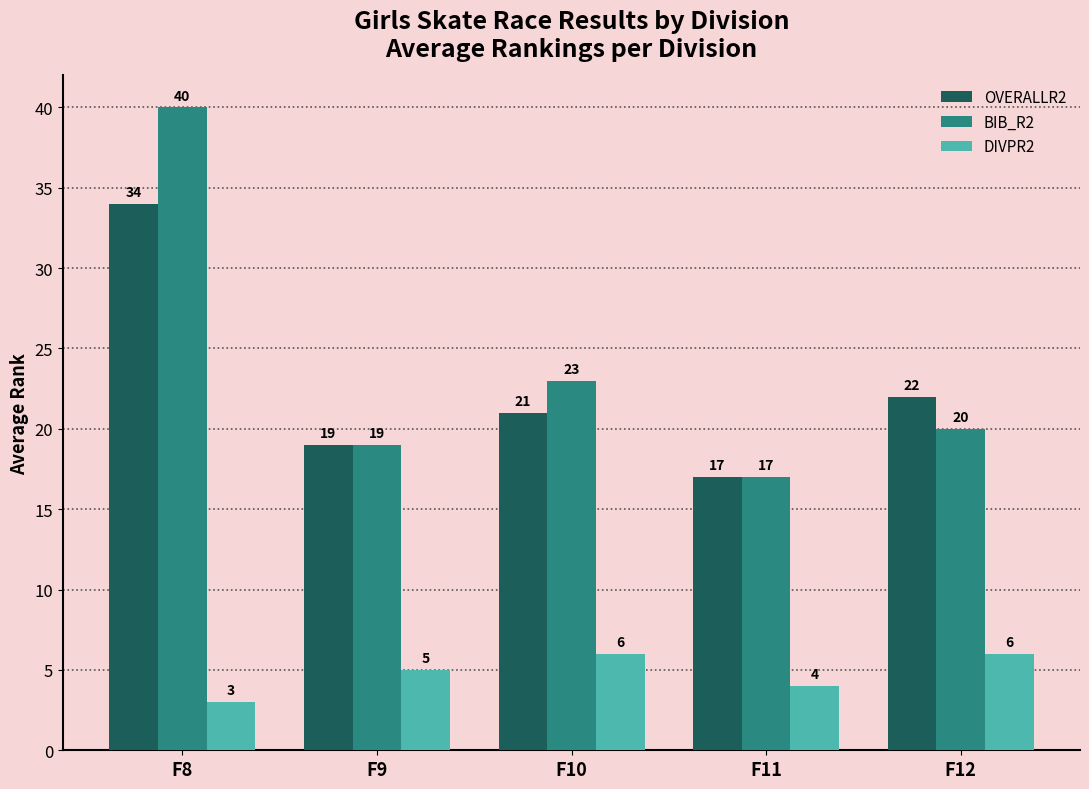

Rank the categories by BIB_R2 value from highest to lowest.

F8, F10, F12, F9, F11